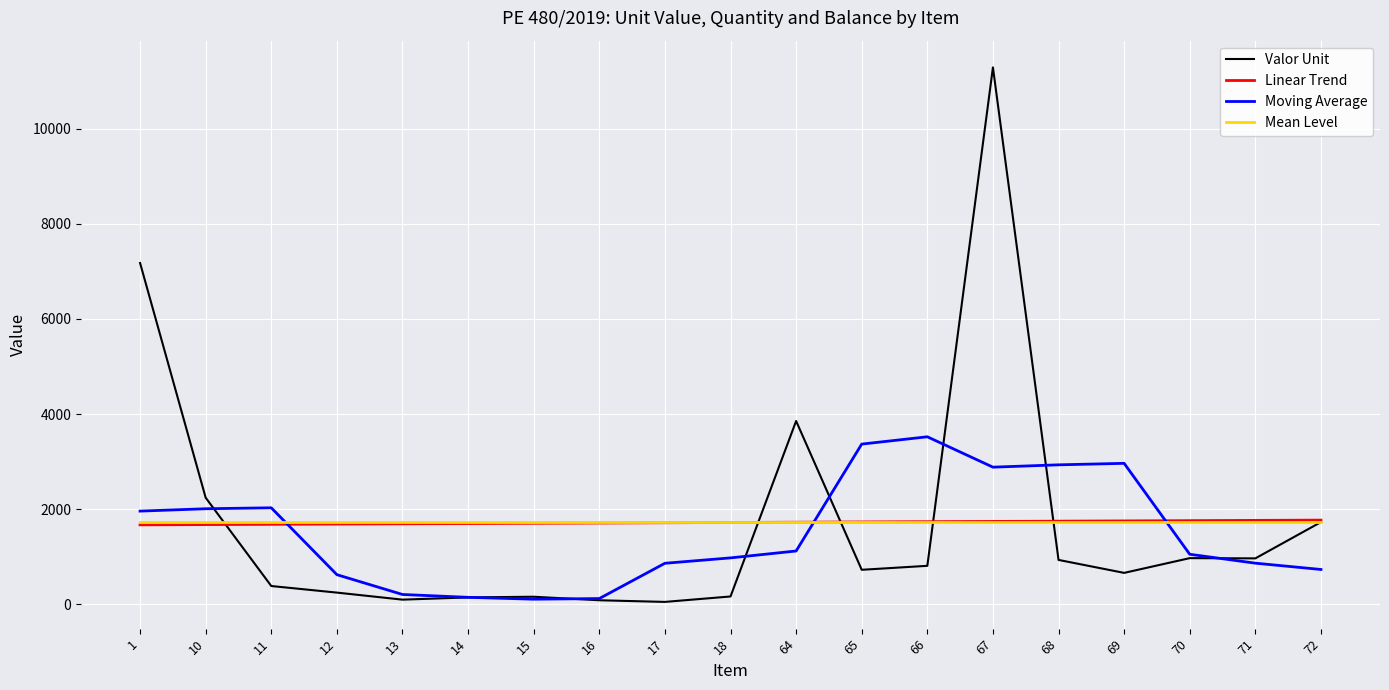

In Moving Average, how many points are lower than both neighbors (excluding endpoints)?

2